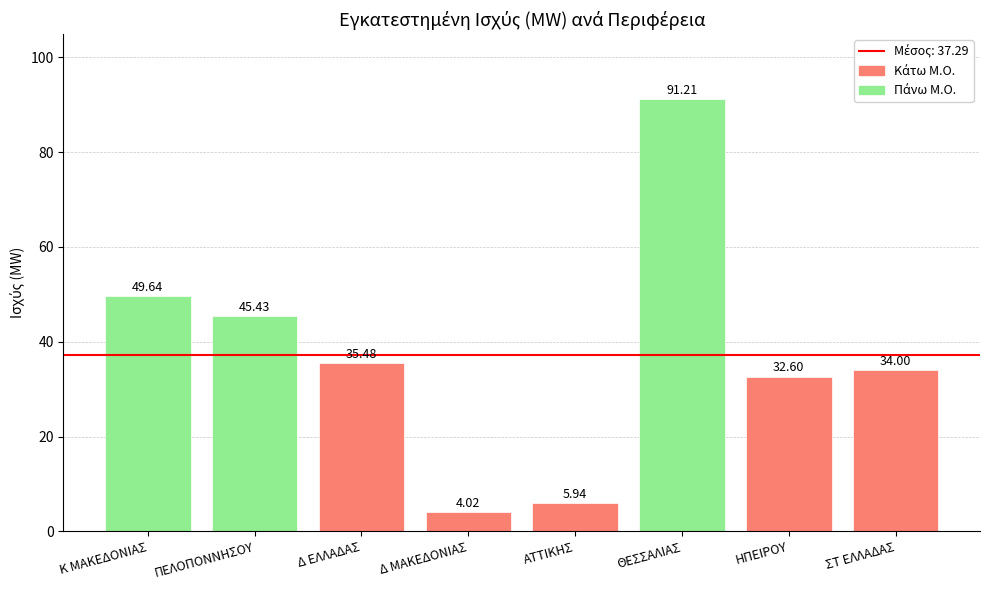

What is the change in value from Κ ΜΑΚΕΔΟΝΙΑΣ to ΑΤΤΙΚΗΣ?

-43.7